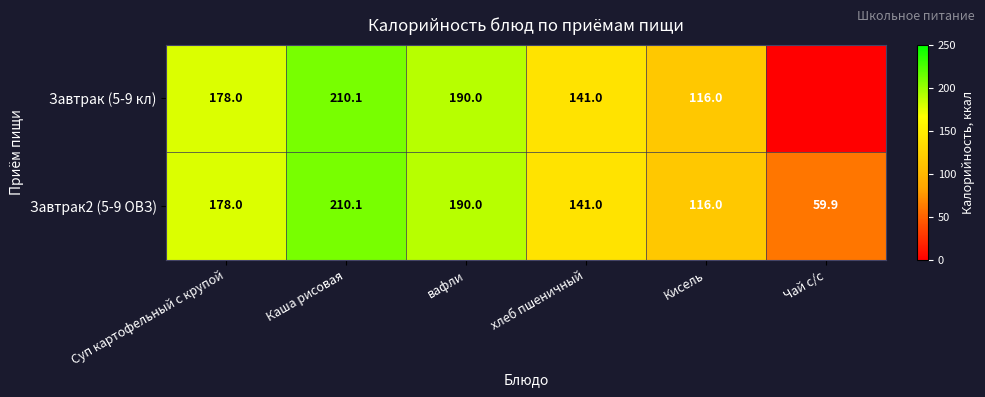

At which label is Завтрак2 (5-9 ОВЗ) closest to 135?

хлеб пшеничный